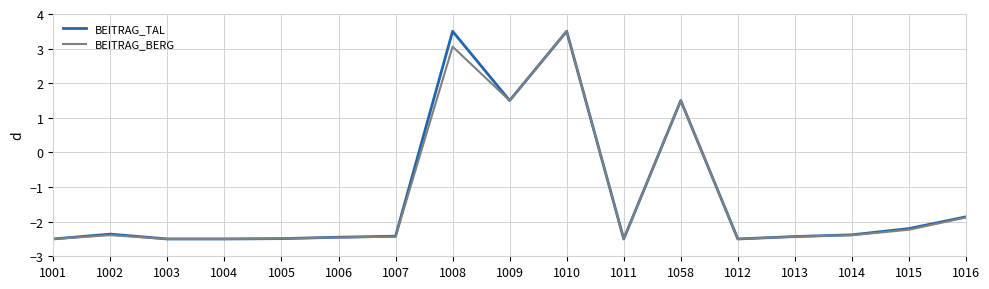

What is the greatest value displayed?

3.5